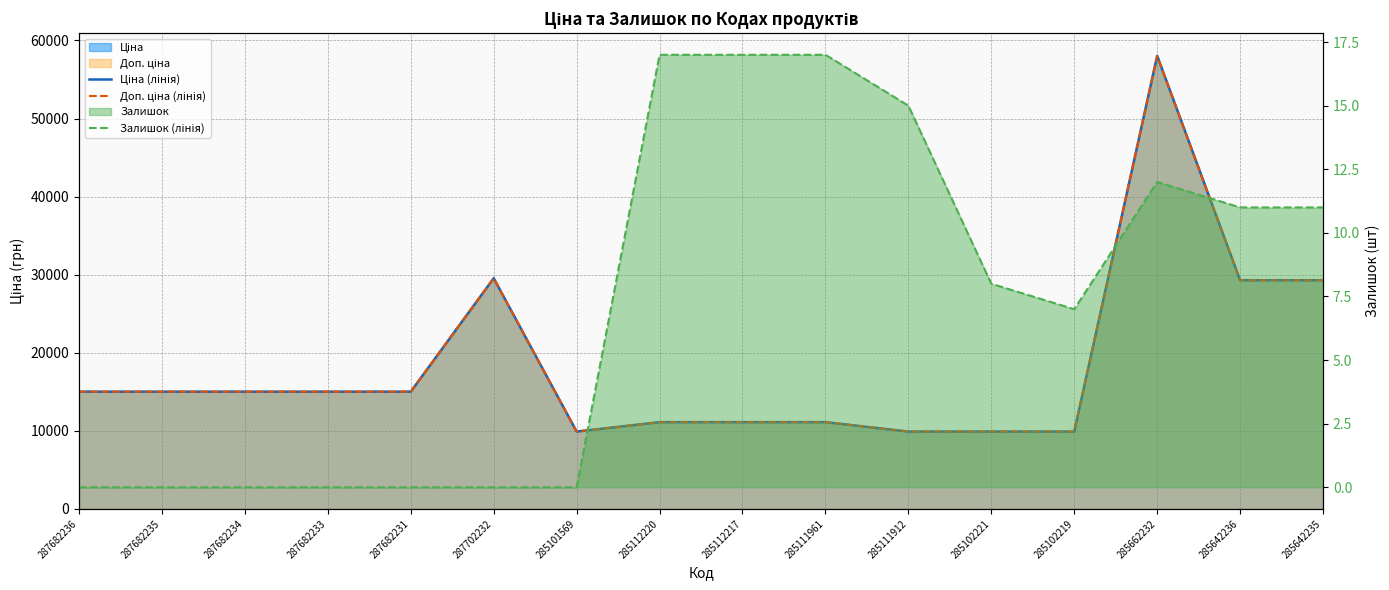

What position from the right is 285111912?

6